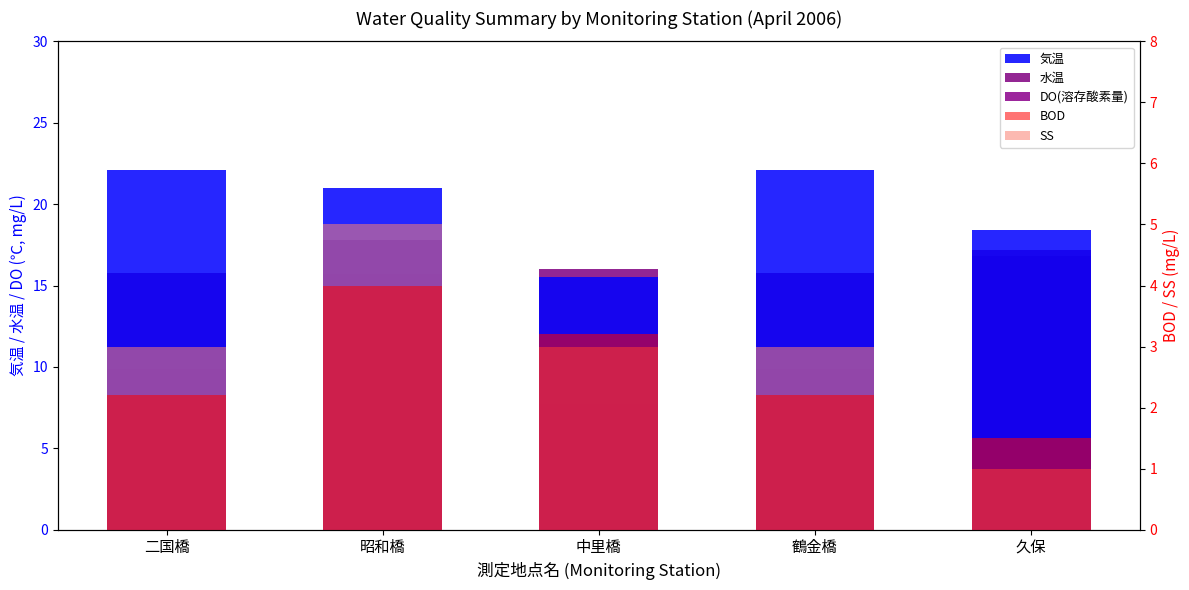

Rank the series by their maximum value, from lowest to highest.

BOD, SS, DO(溶存酸素量), 水温, 気温